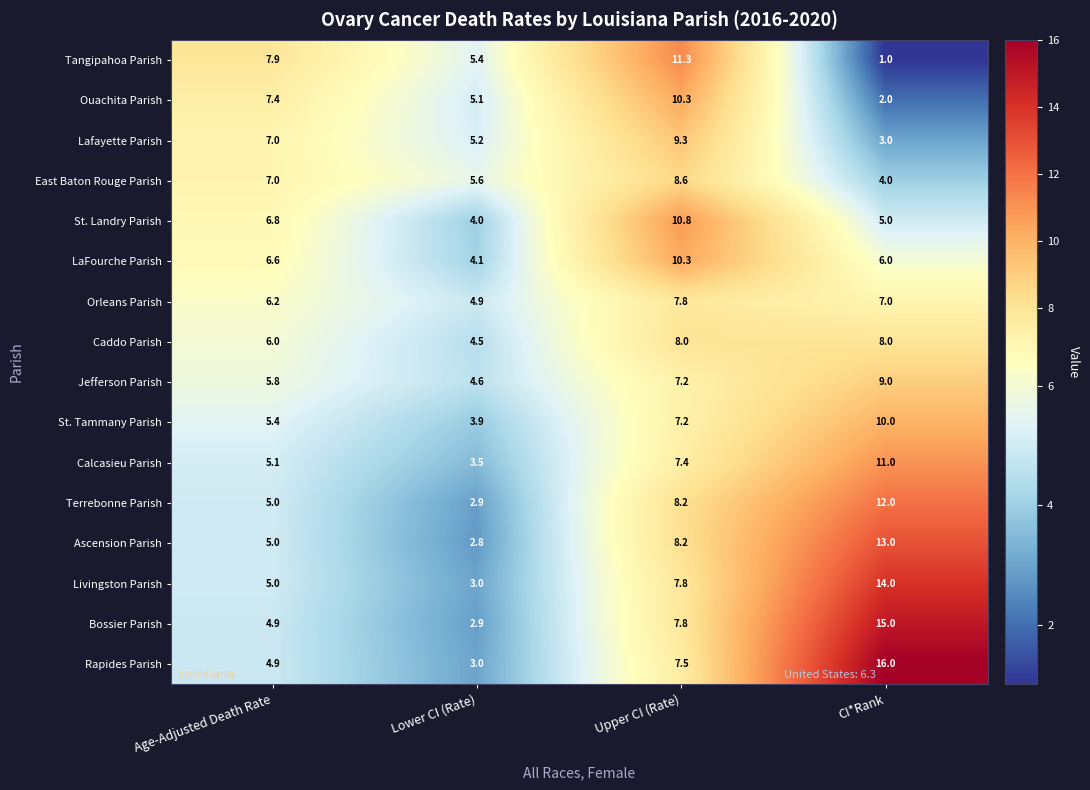

How many values in the St. Tammany Parish series exceed 7?

2